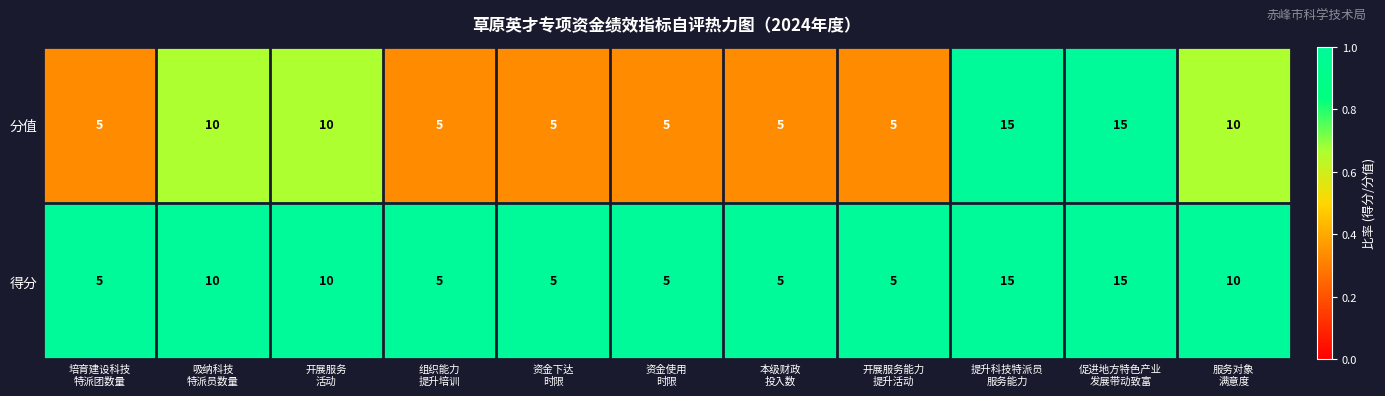

What is the difference between the maximum and minimum values in the 分值 series?

10